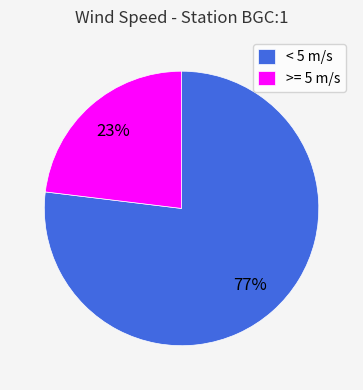

Between < 5 m/s and >= 5 m/s, which is larger?

< 5 m/s